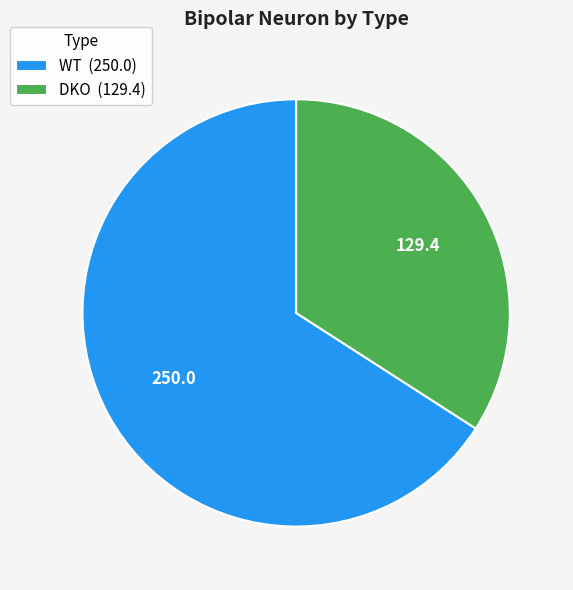

Count the number of slices in the pie.

2